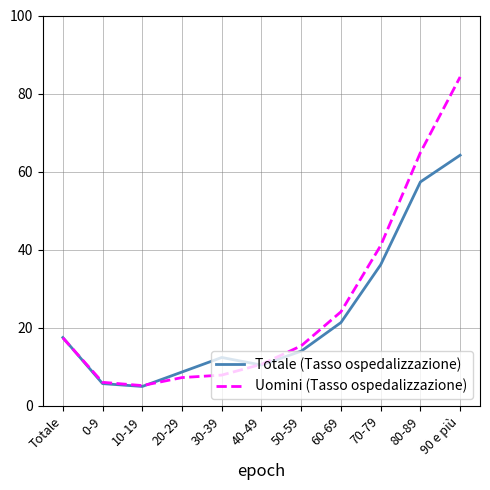

What position from the left is 0-9?

2